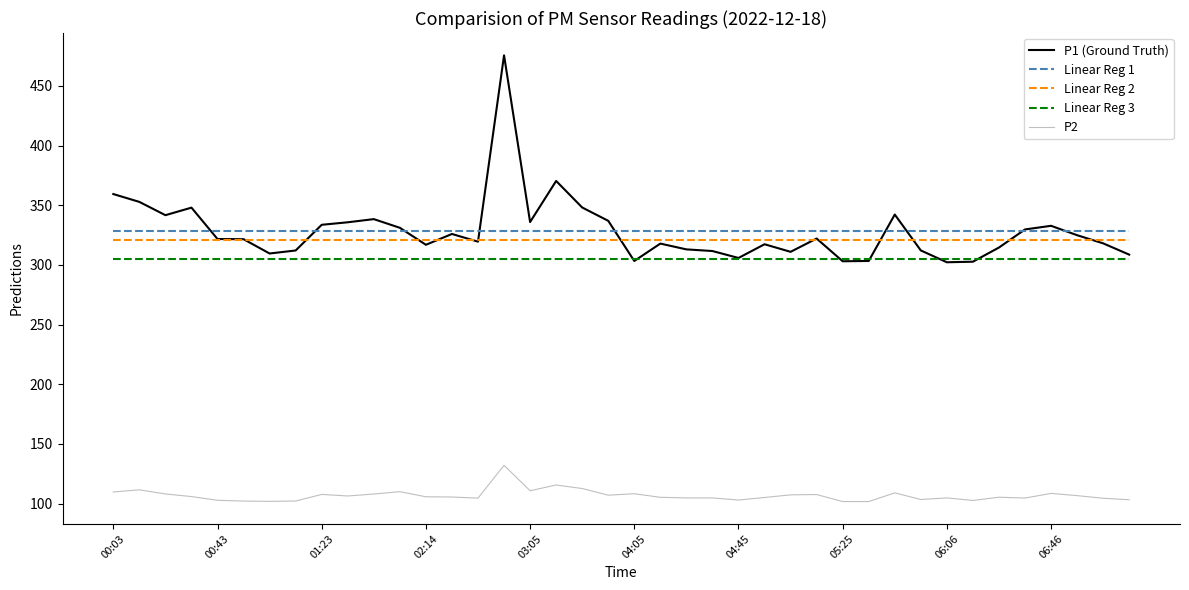

True or false: Linear Reg 3 and Linear Reg 1 intersect in this chart.

False